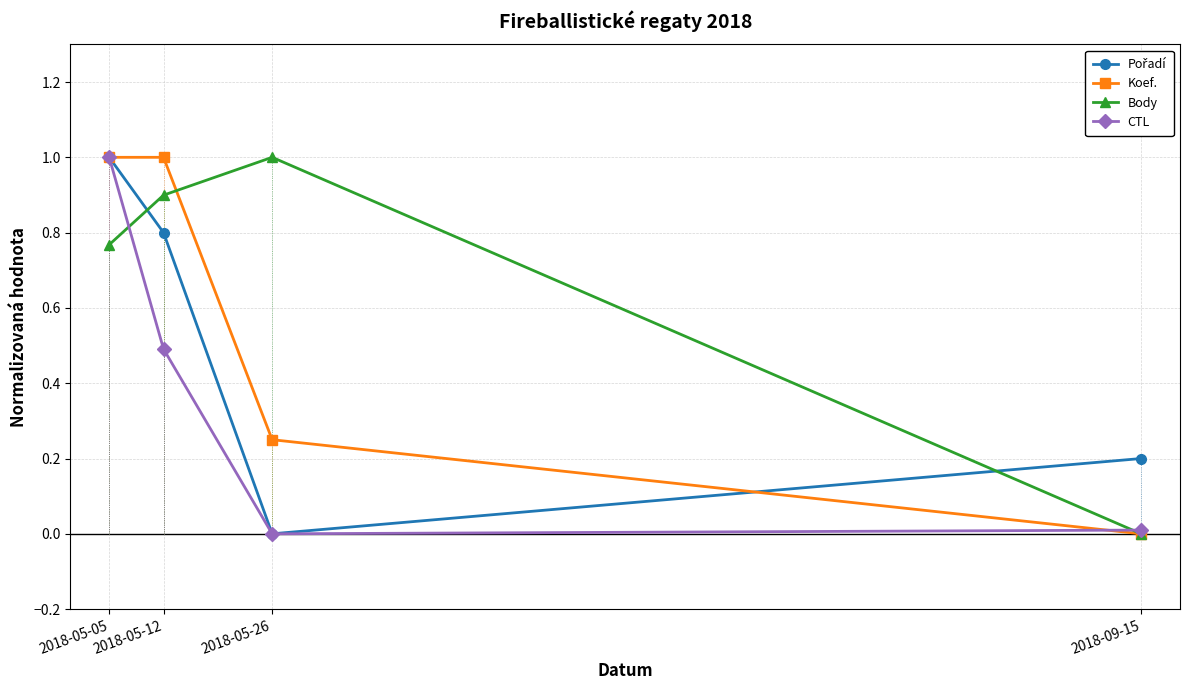

List the labels in order of Body value, largest first.

2018-05-26, 2018-05-12, 2018-05-05, 2018-09-15